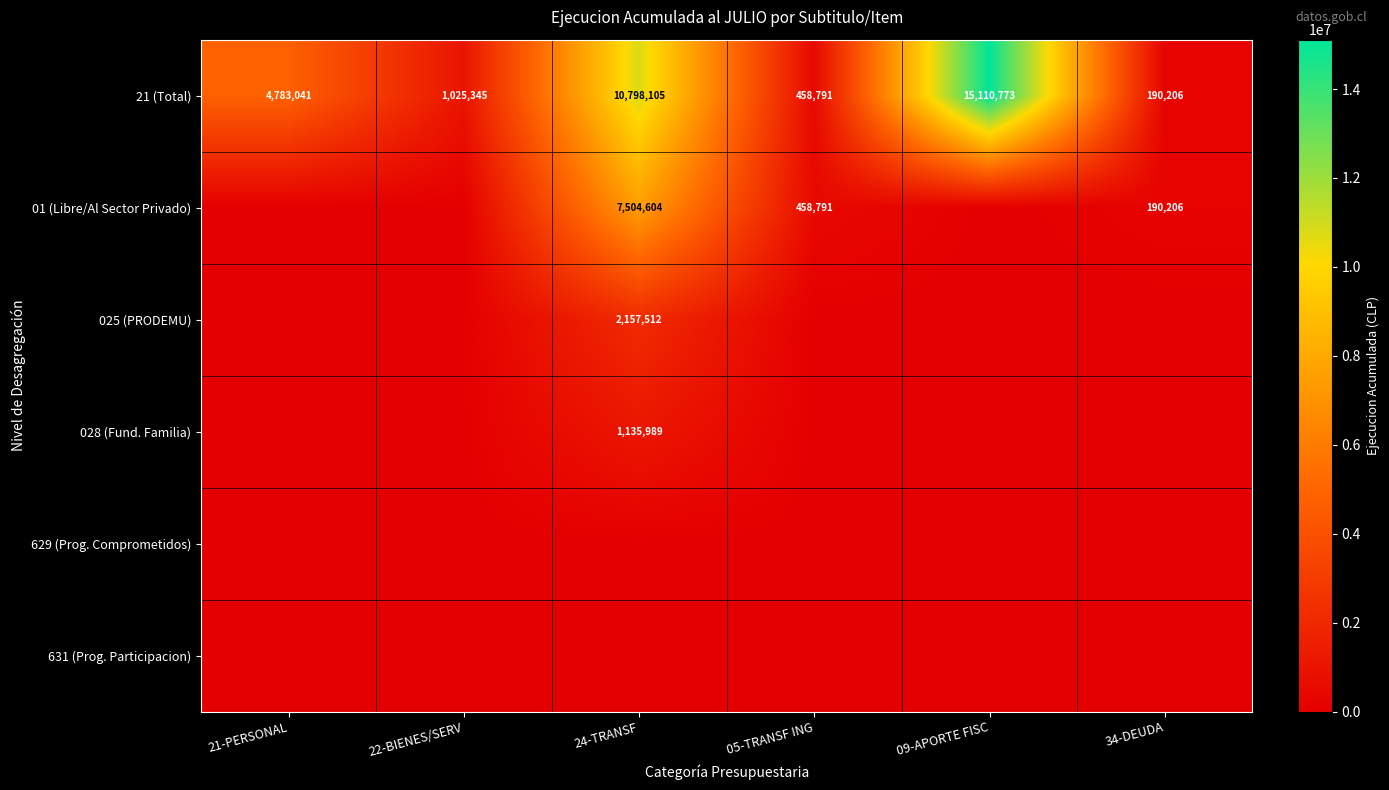

True or false: 21 (Total) has a value of 1025345 at 22-BIENES/SERV.

True